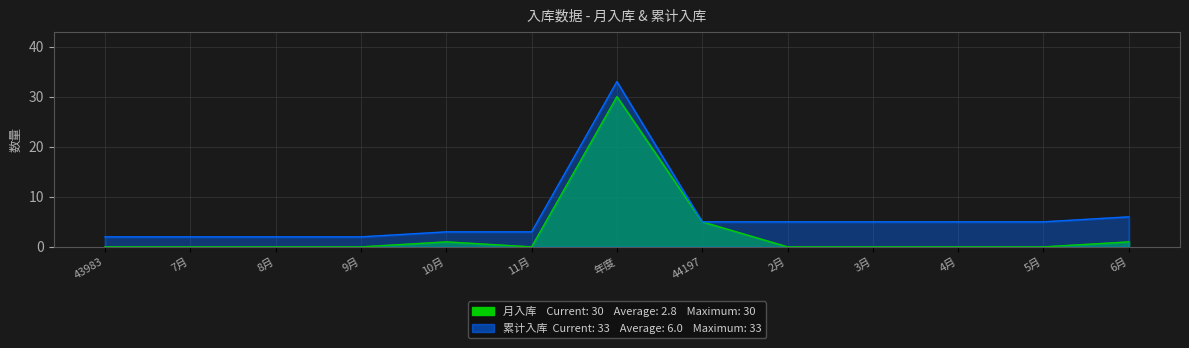

The 累计入库 series shows 9 at 3月. True or false?

False